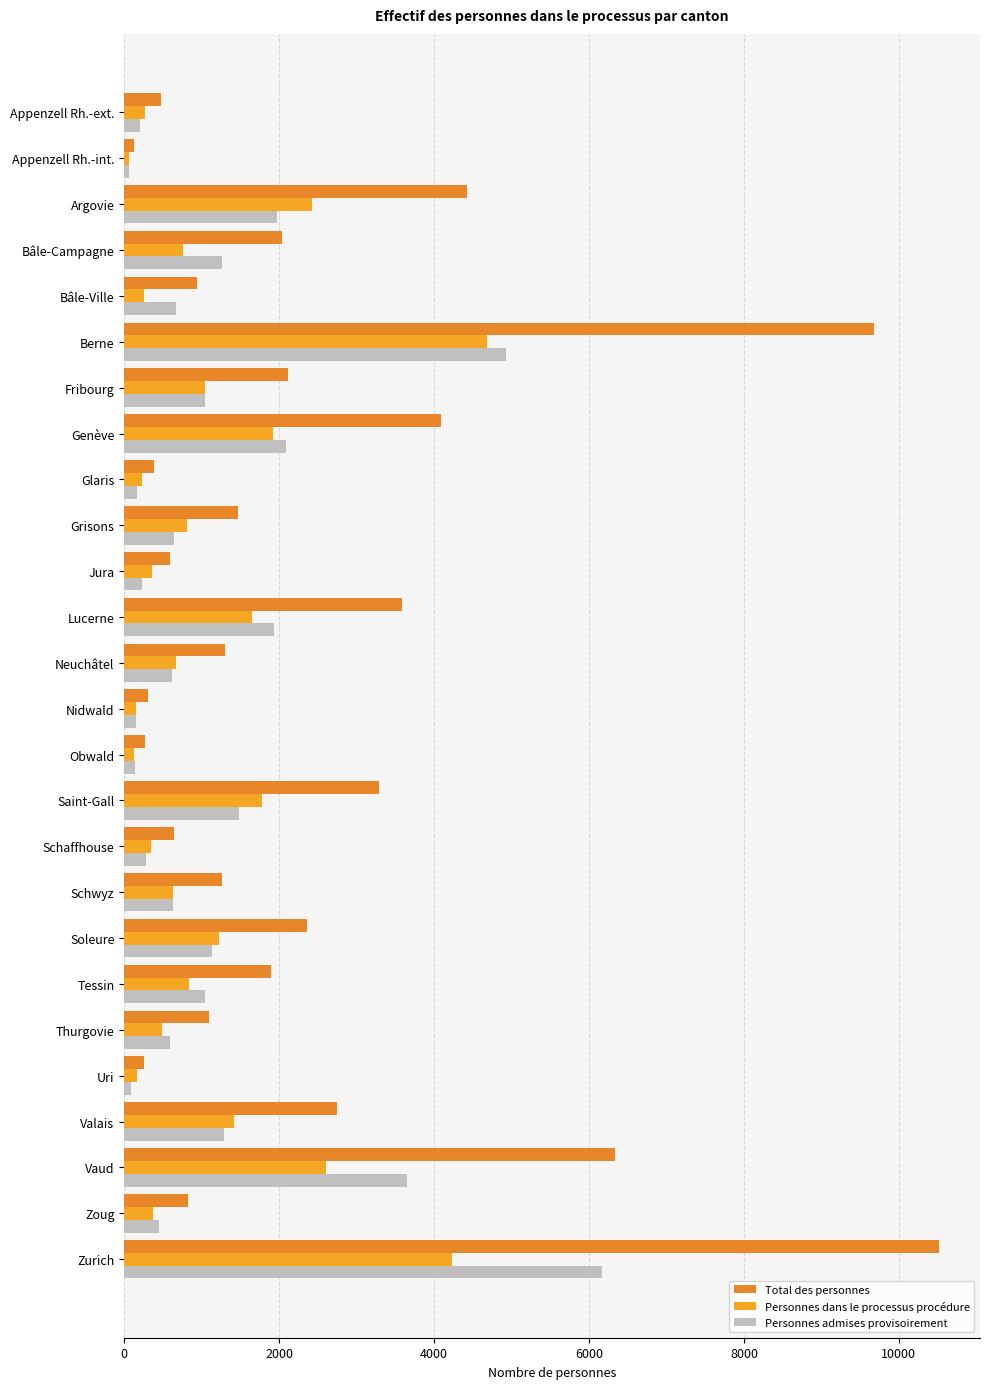

How many distinct data groups are displayed?

3